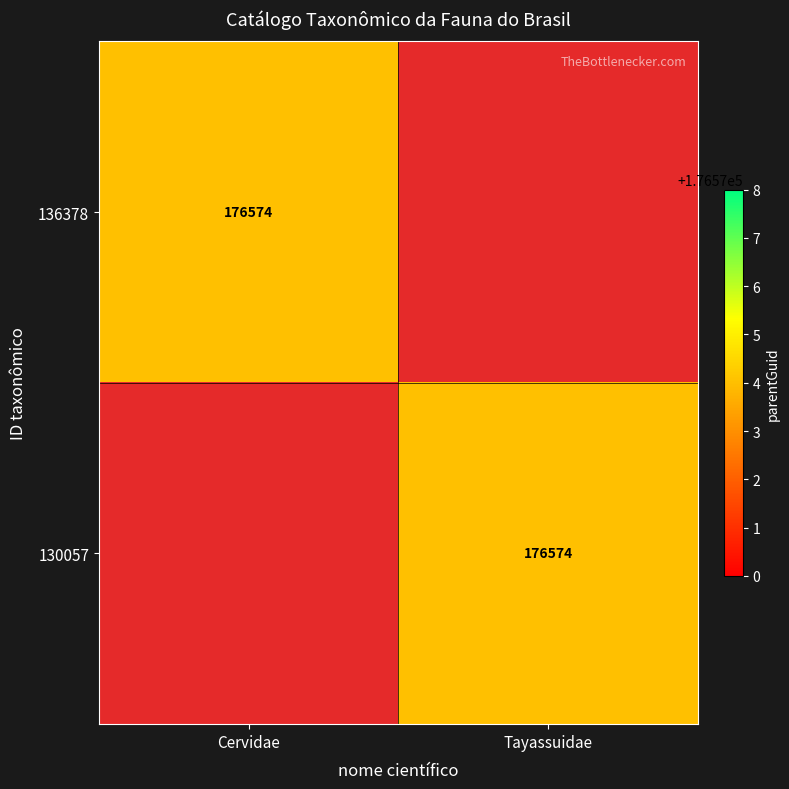

Is it true that 130057 equals 305897 at Tayassuidae?

False